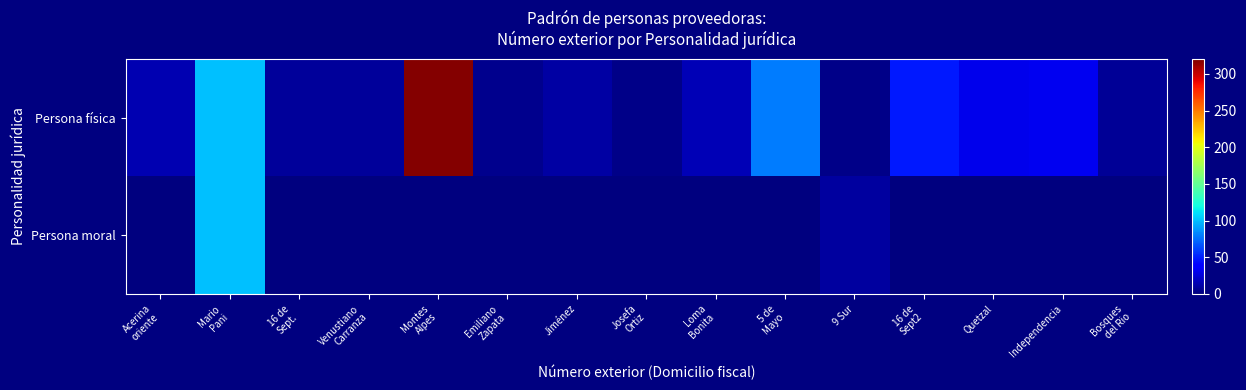

Which series has the largest range (max minus min)?

Persona física